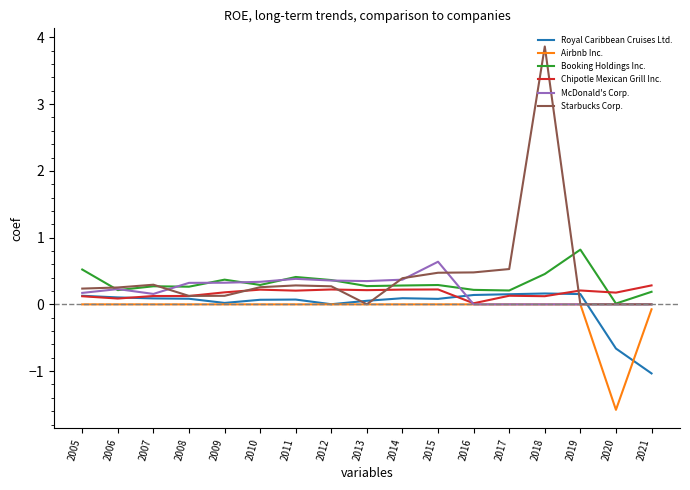

What is the maximum value shown in the chart?

3.9